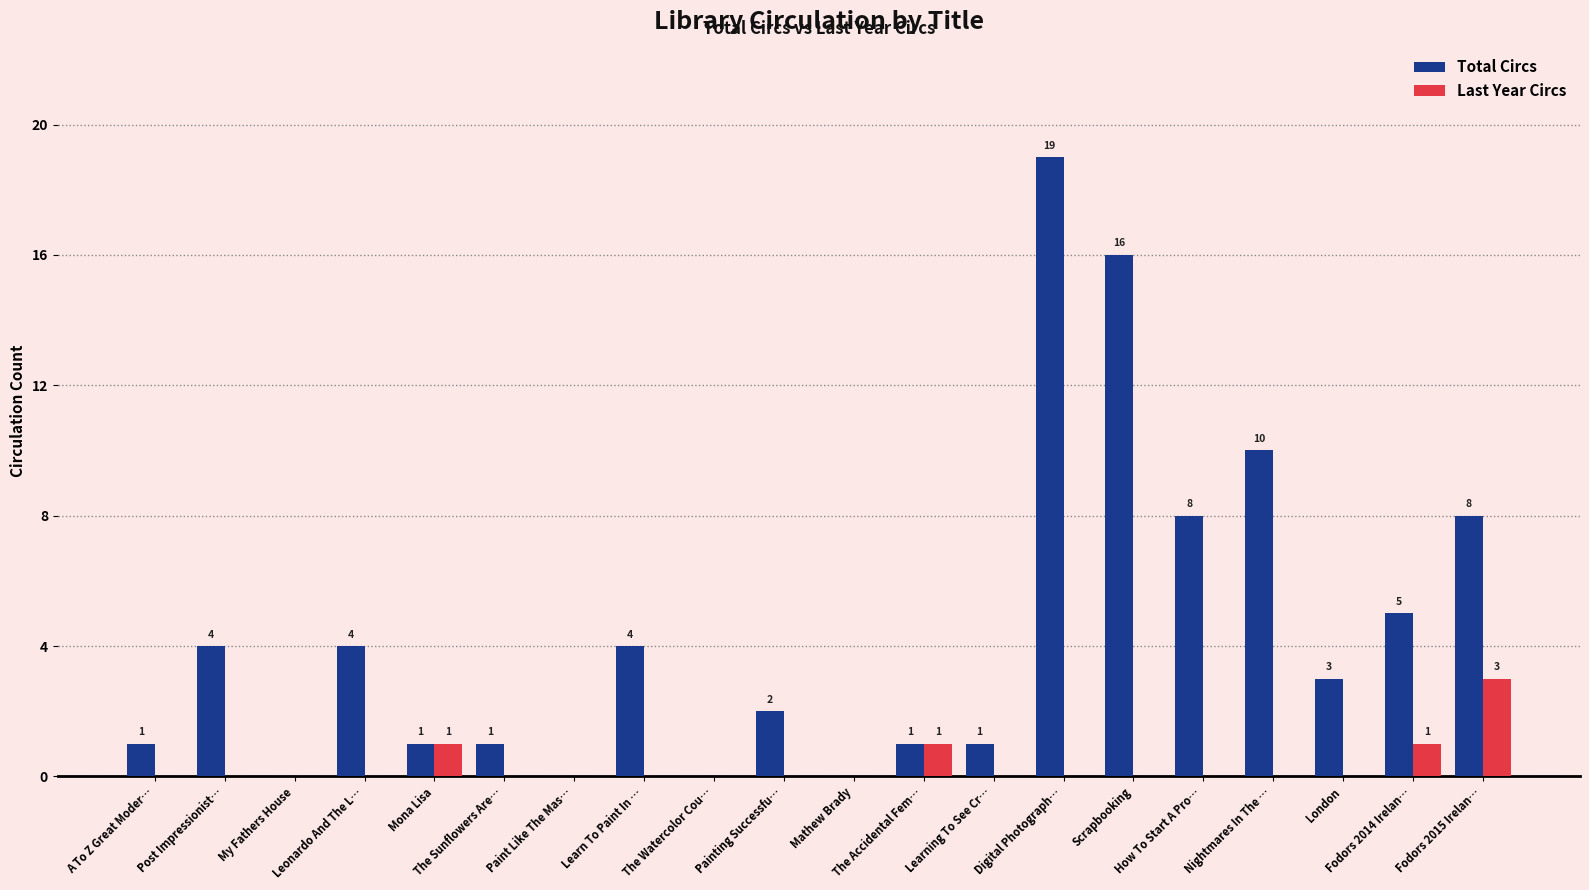

Which series has the largest range (max minus min)?

Total Circs